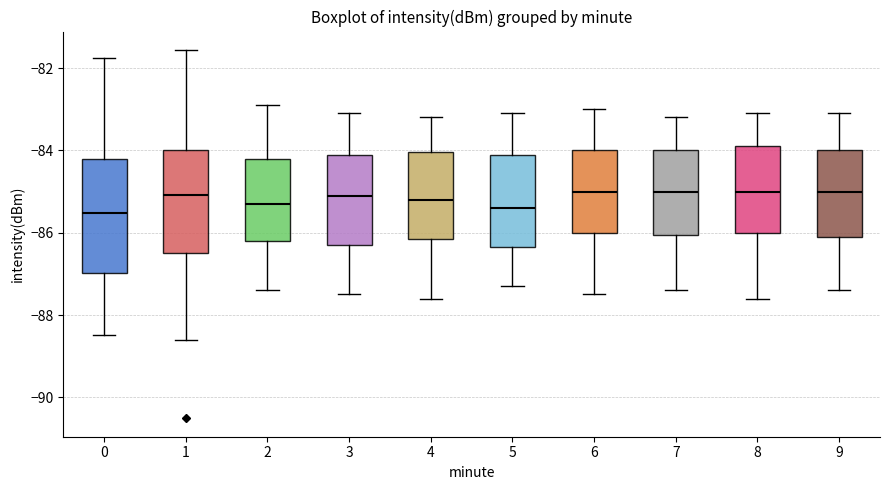

Comparing the boxes themselves (not the whiskers), which one is the tallest?

0